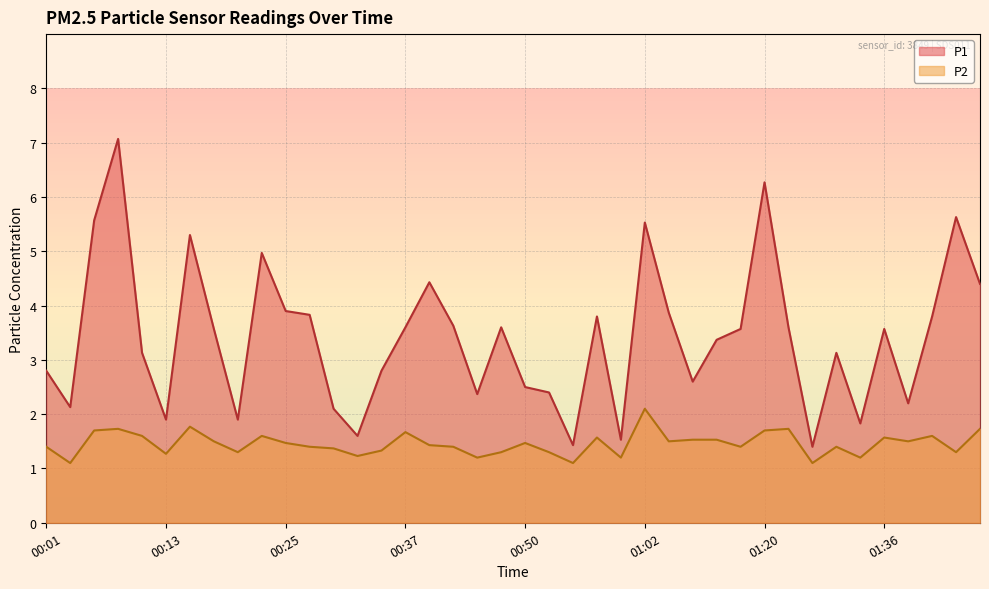

True or false: P1 and P2 cross at least once.

False